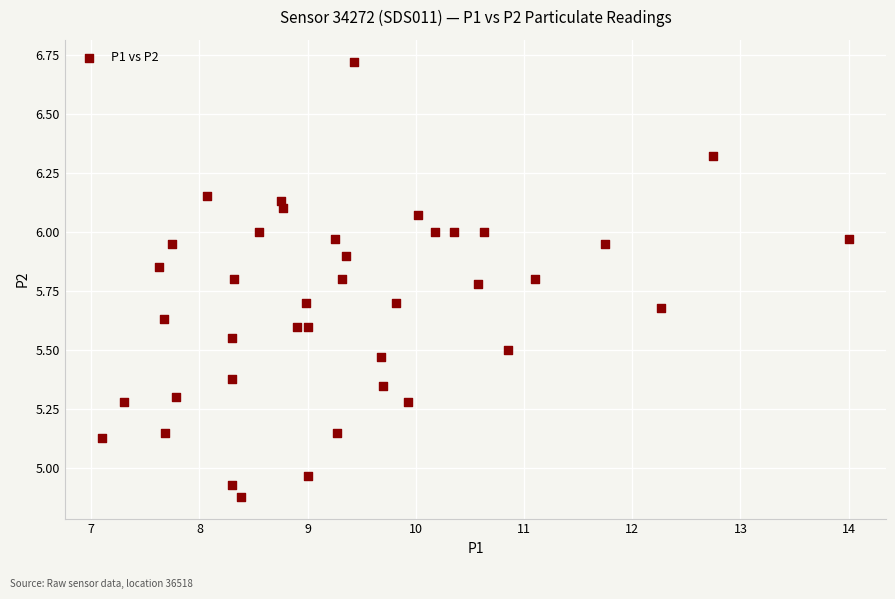

What is the range of X values (max minus min)?

6.9